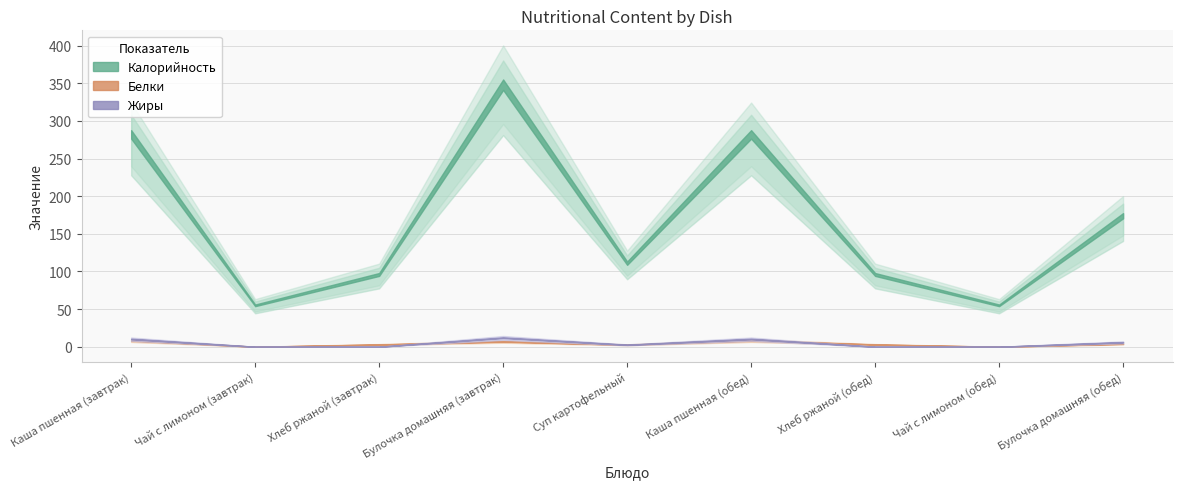

What are all the series names shown in the legend?

Калорийность, Белки, Жиры